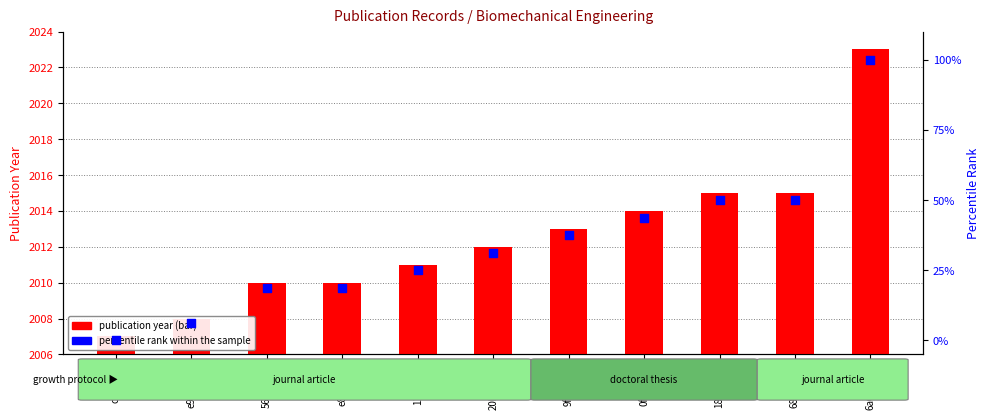

Which series reaches the maximum Y coordinate?

publication year